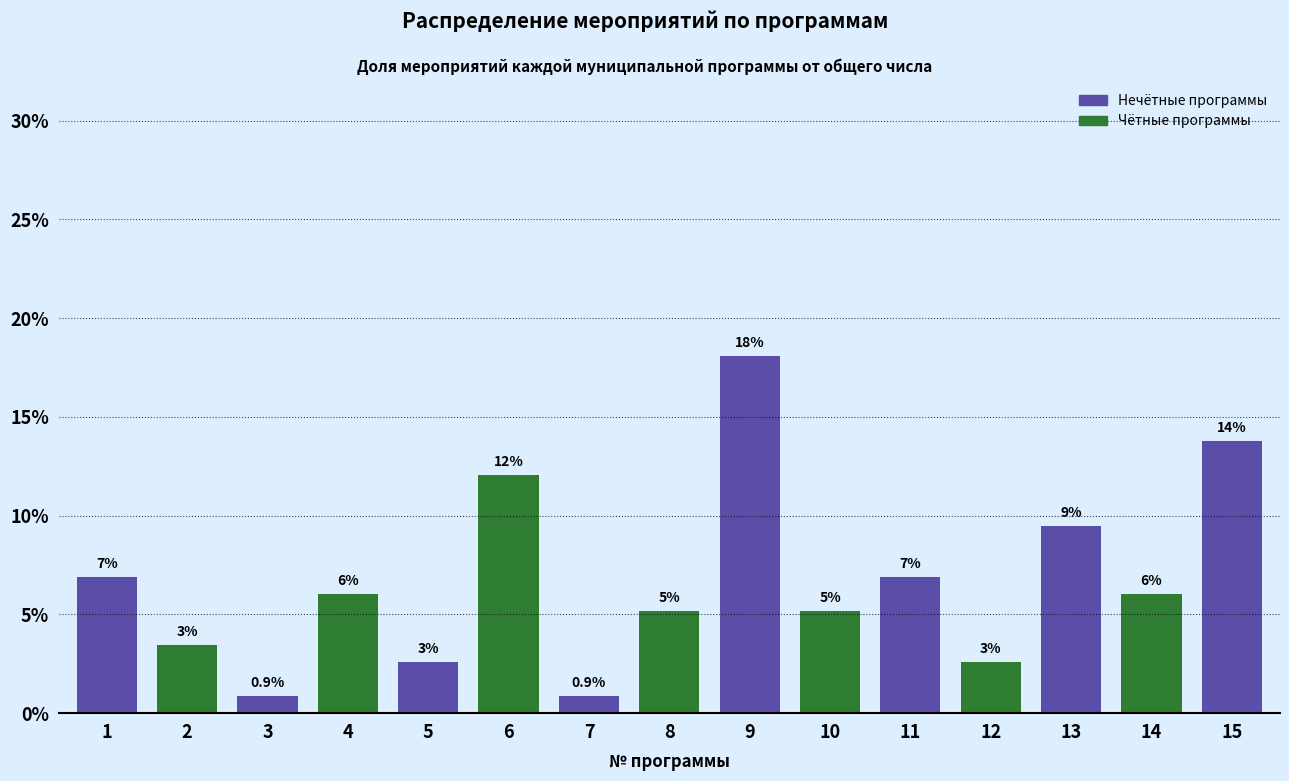

Does the chart contain any negative values?

No